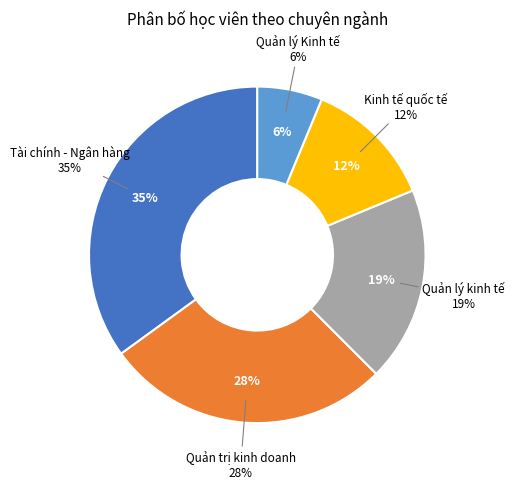

Do Quản lý kinh tế and Kinh tế quốc tế together represent more than half of the pie?

No